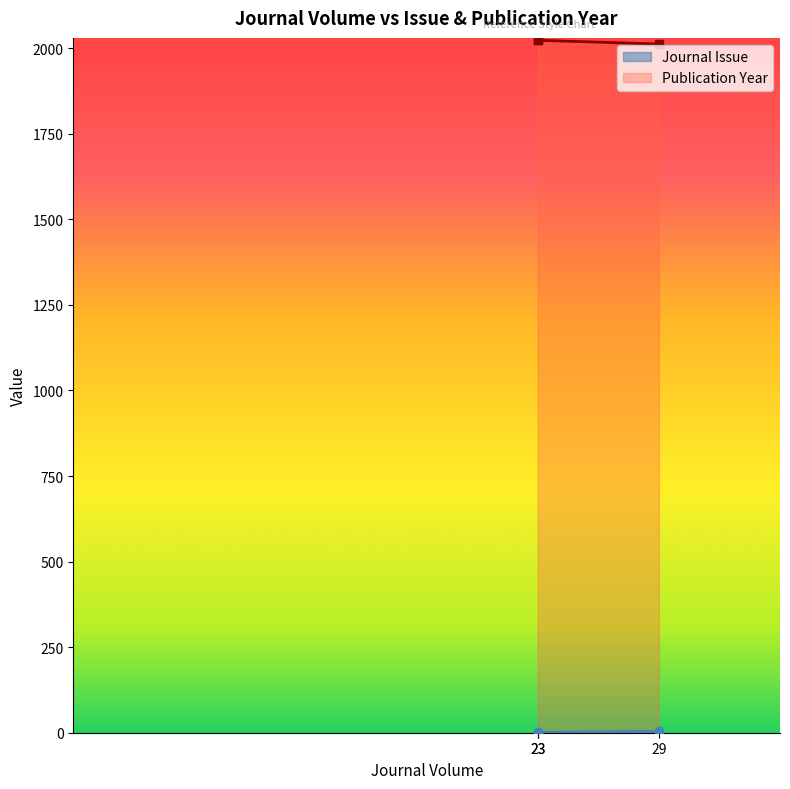

Between 23 and 29, which is larger?

29